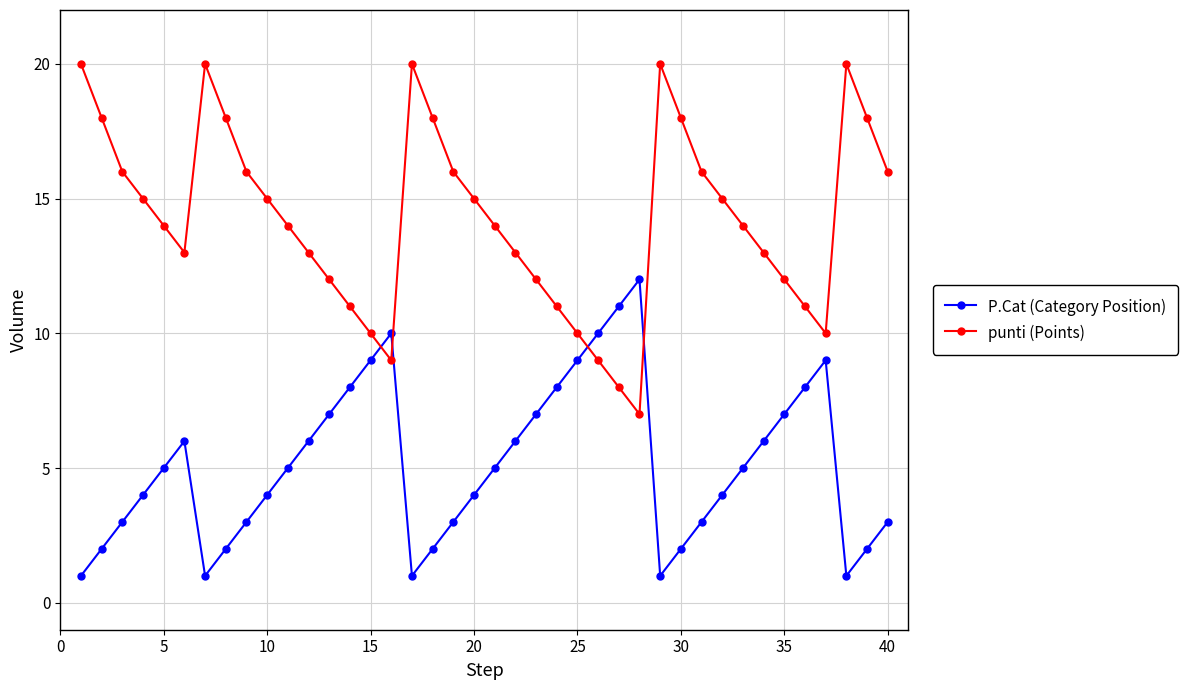

How many lines are shown in the chart?

2